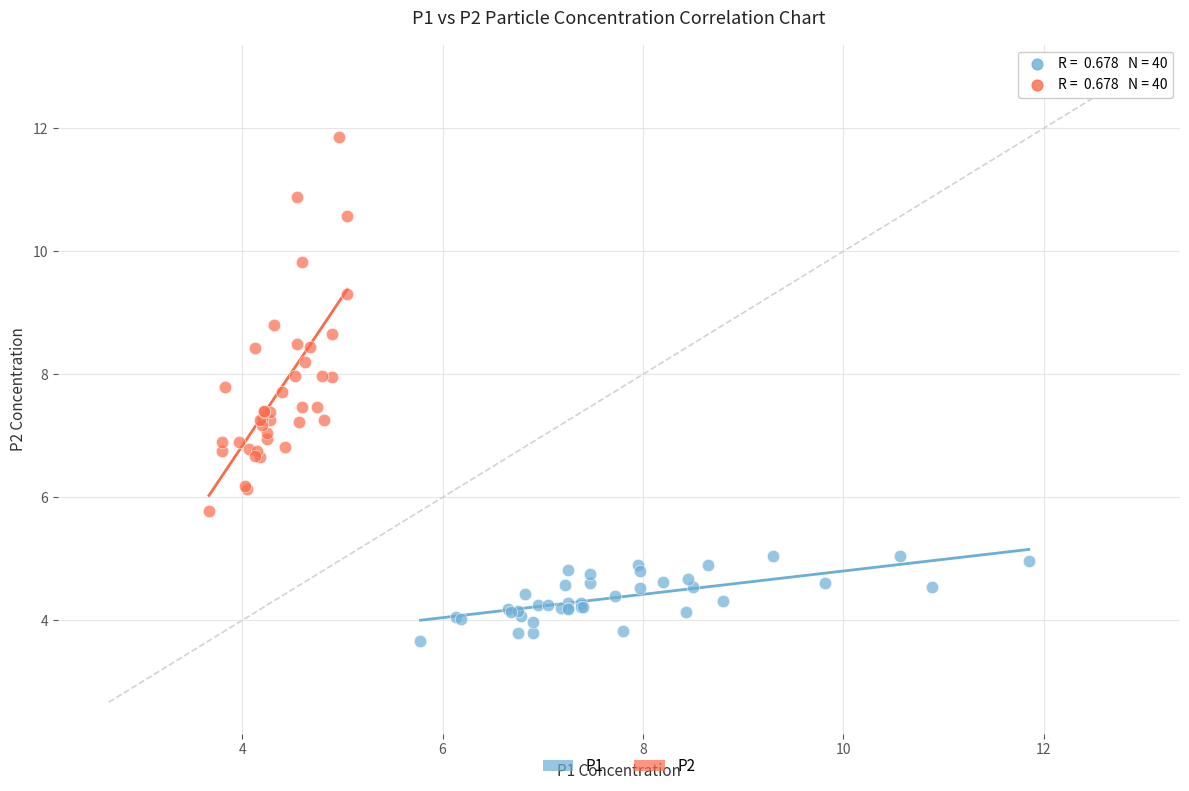

Which series has the largest Y range (max minus min)?

P2